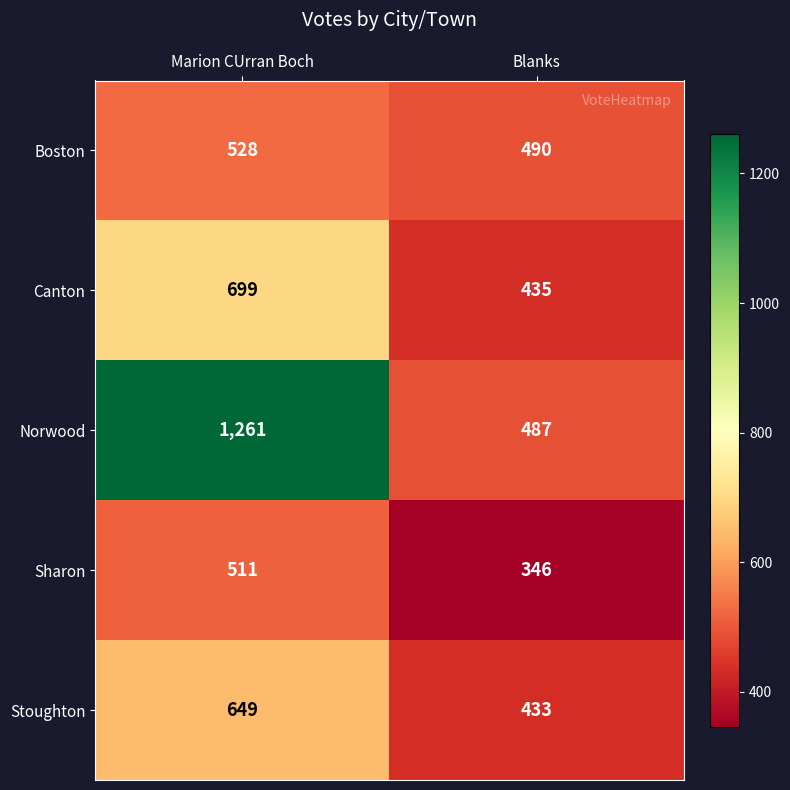

Which series has the largest range (max minus min)?

Norwood